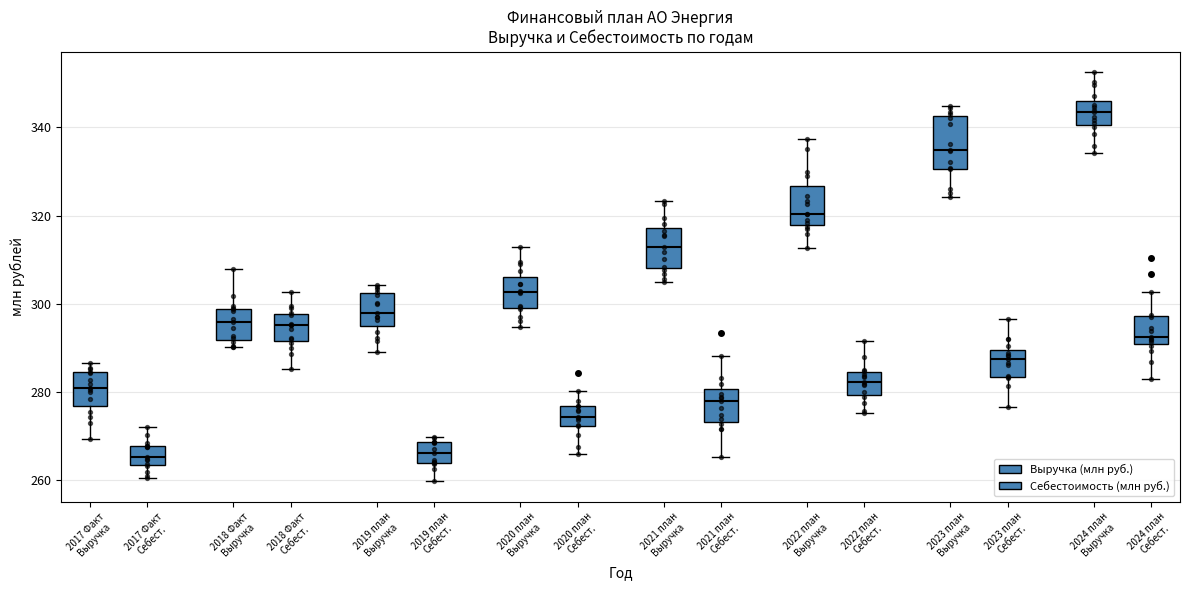

Which box's median line is the highest?

2024 план Выручка